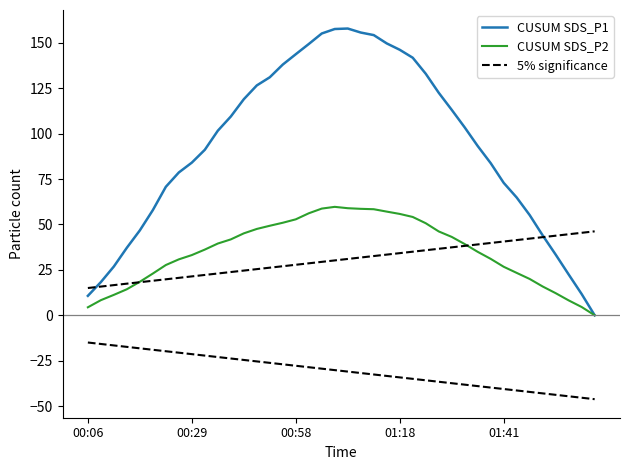

The value of 5% significance at 00:06 is 15.0. True or false?

True